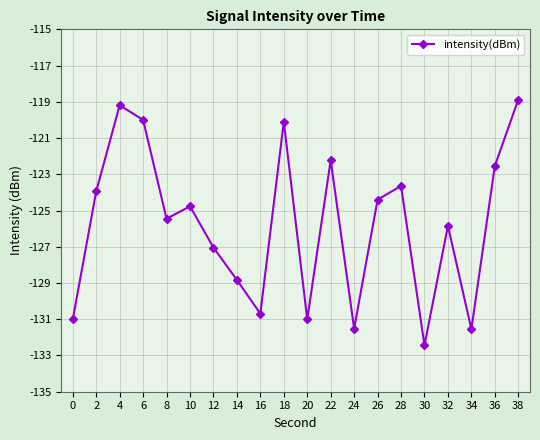

True or false: the data shows -131.5 at 34.

True